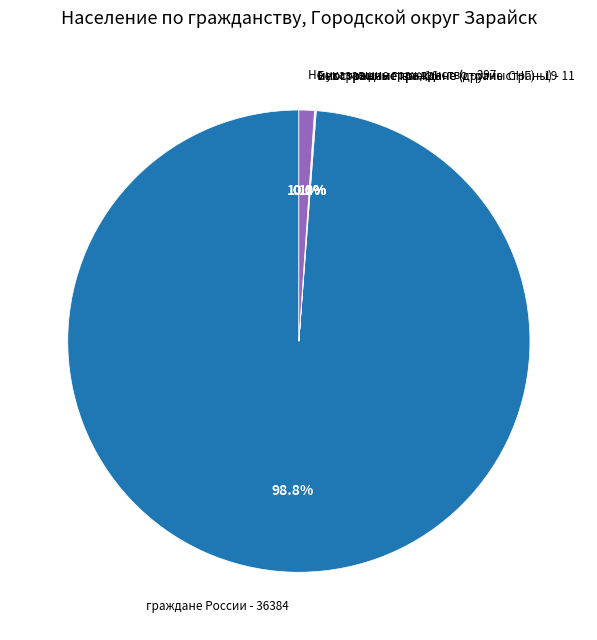

Which slice is the largest?

граждане России